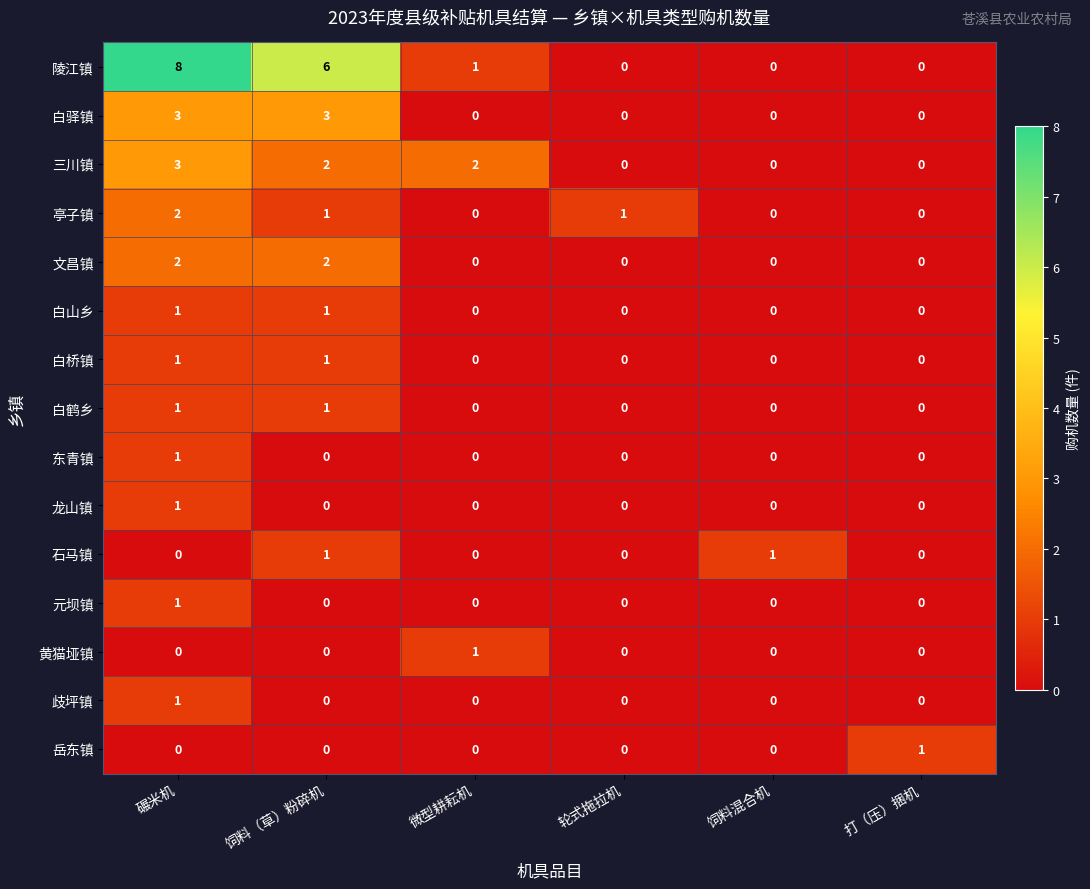

Which label corresponds to the largest value in the chart?

碾米机